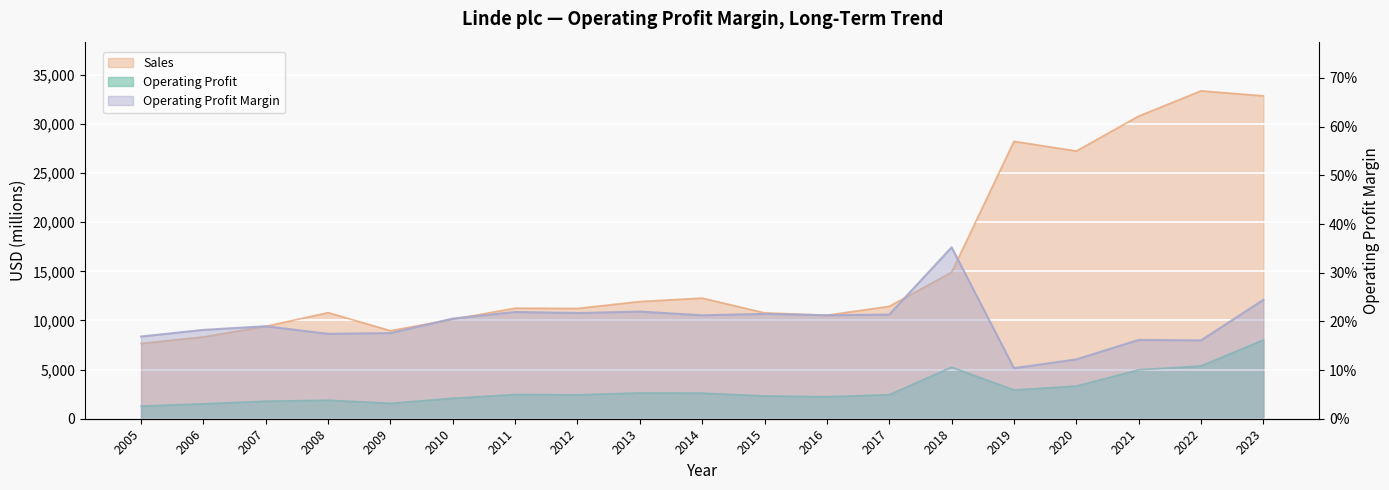

Which series changed the most between 2005 and 2015?

Sales